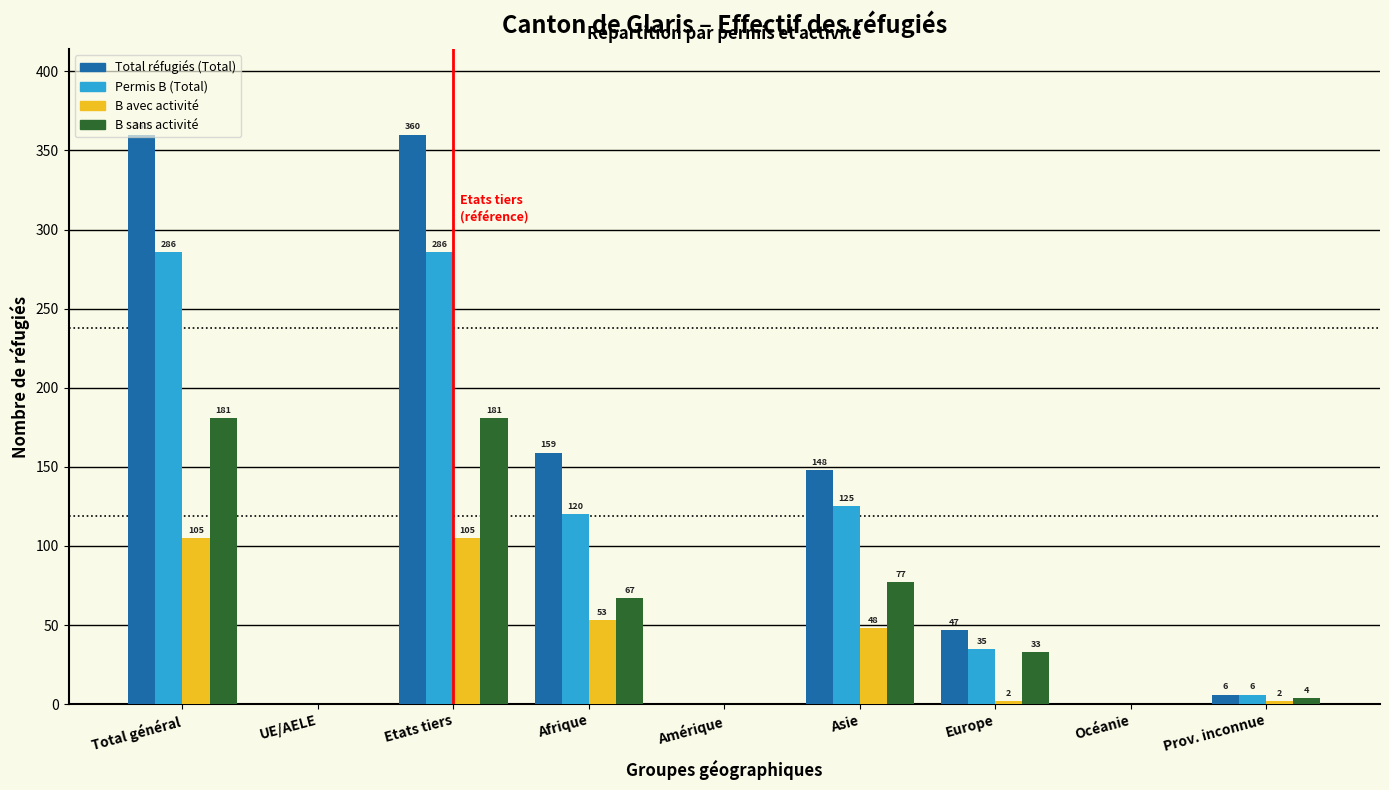

What is the greatest value displayed?

360